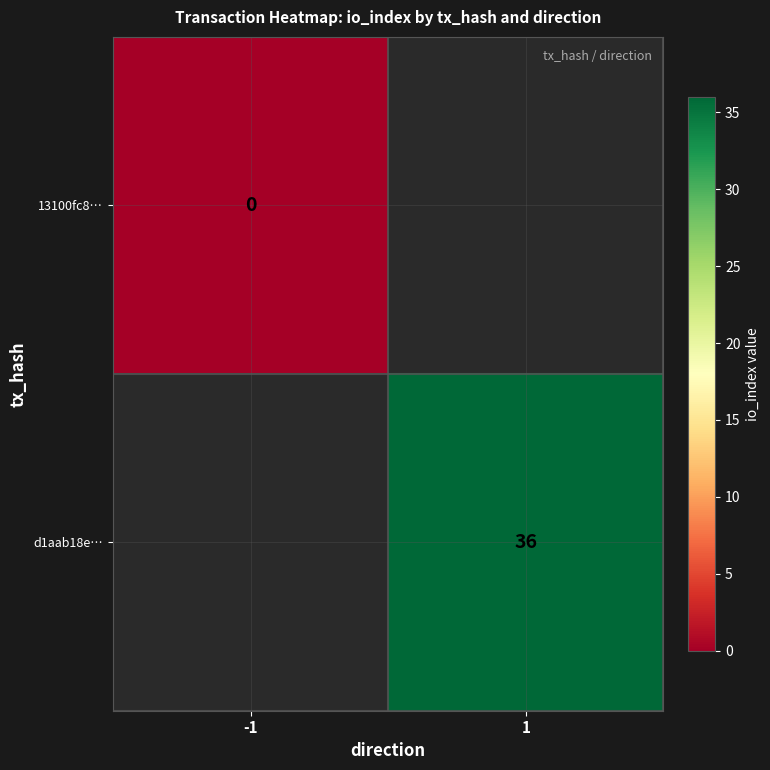

True or false: d1aab18e… has a value of 36 at 1.

True